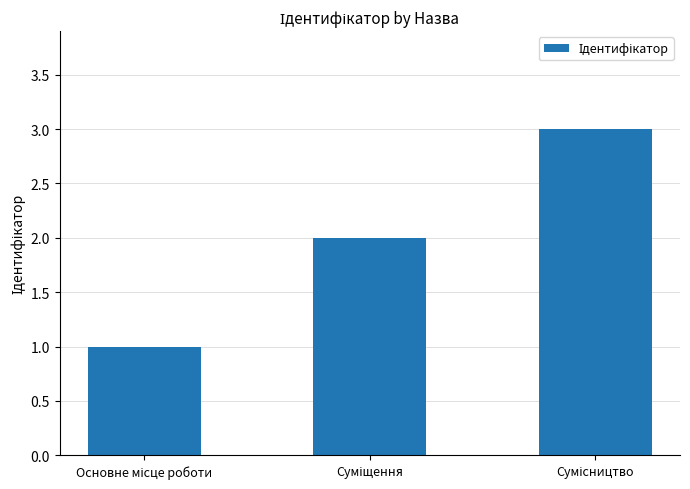

What is the greatest value displayed?

3